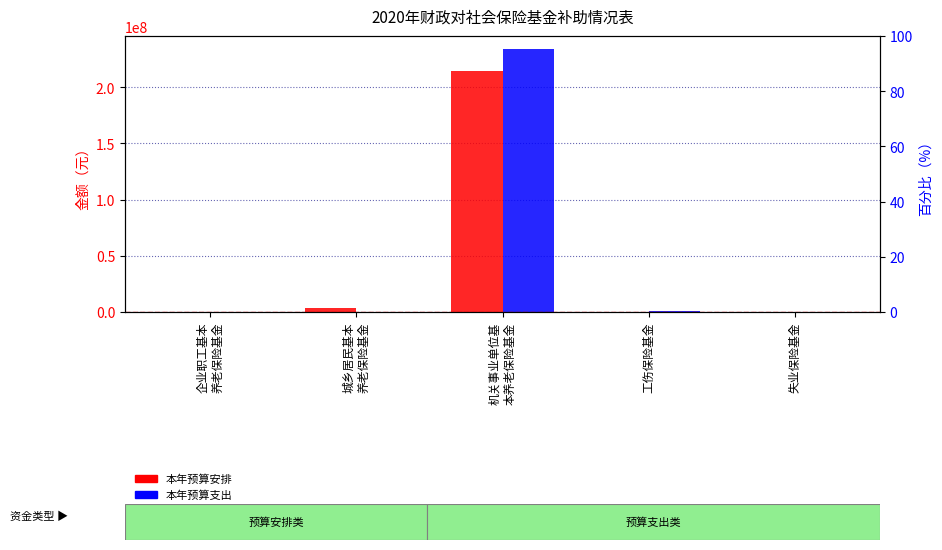

Which has a higher value, 失业保险基金 or 工伤保险基金?

失业保险基金